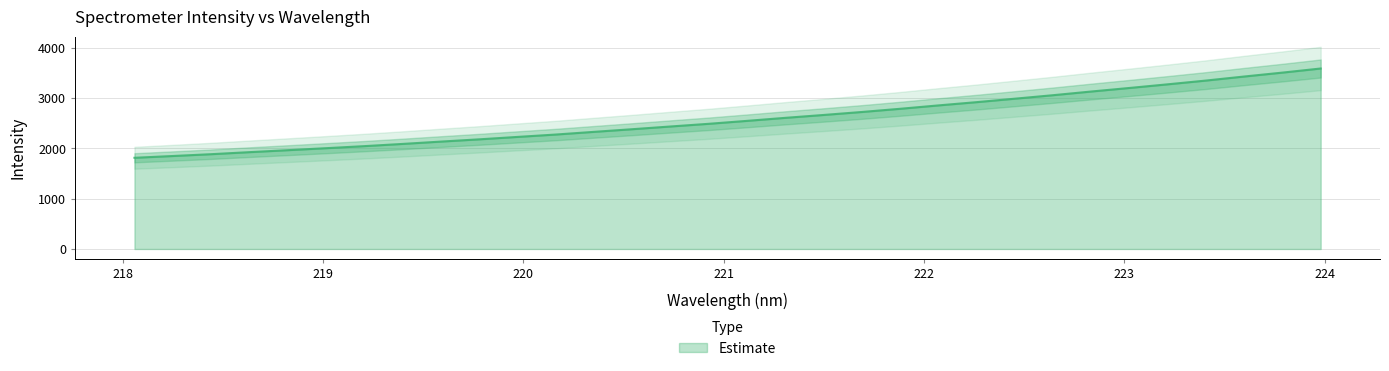

What value does the data have at 218.0596?

1813.3